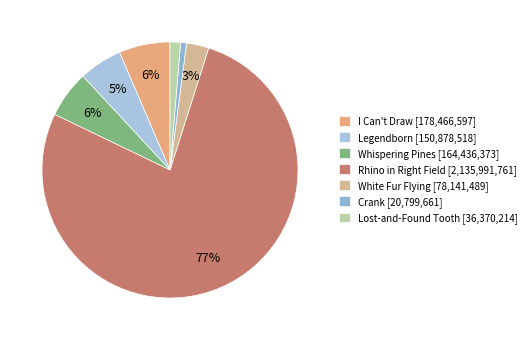

Which category accounts for the majority?

Rhino in Right Field